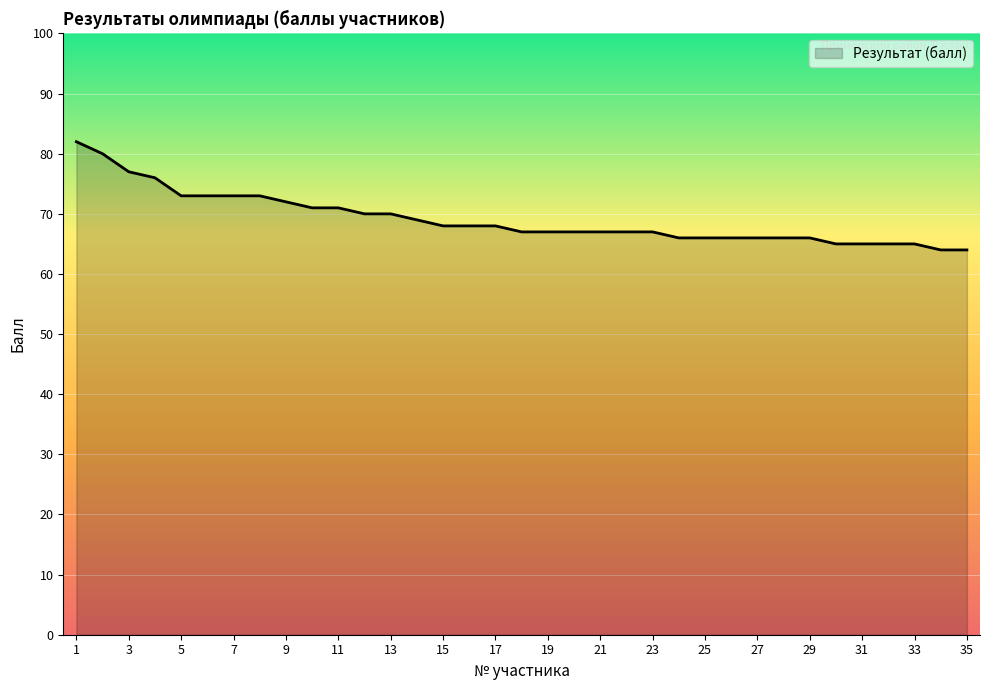

What is the maximum value shown in the chart?

82